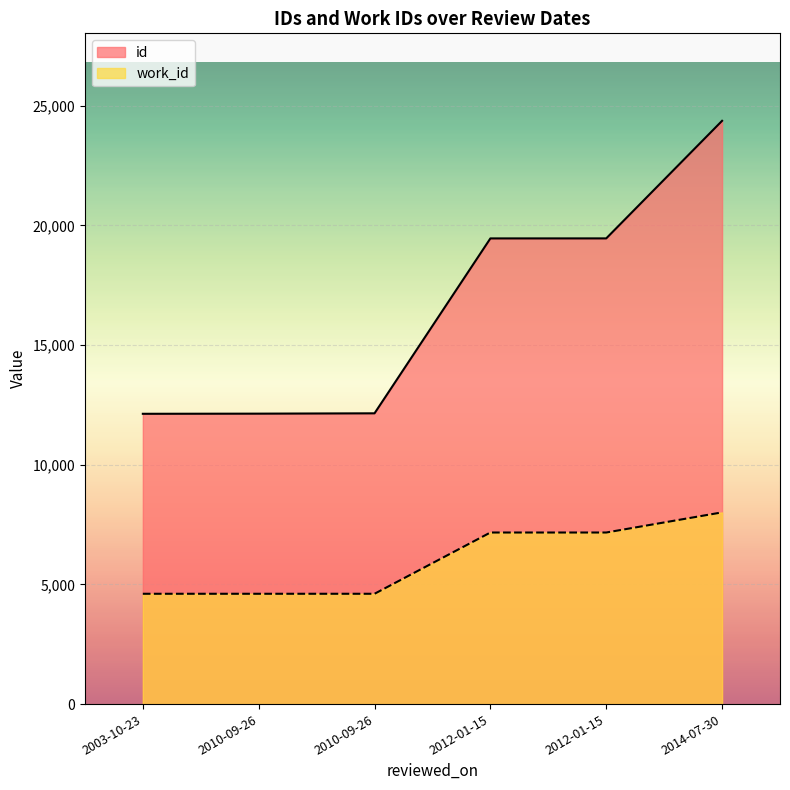

True or false: id and work_id cross at least once.

False